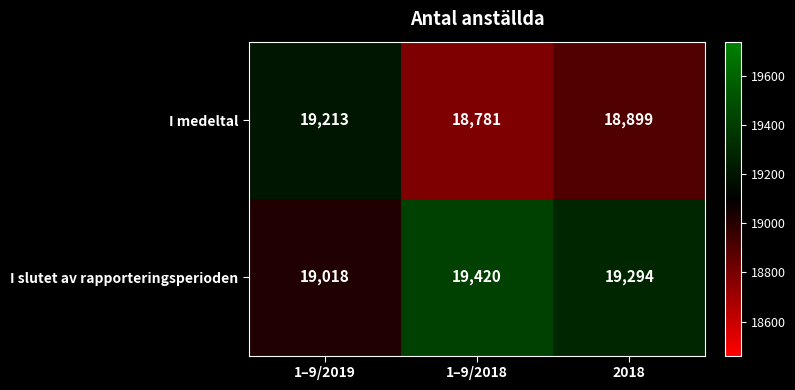

Count the I medeltal values in the range 18781 to 19213.

3